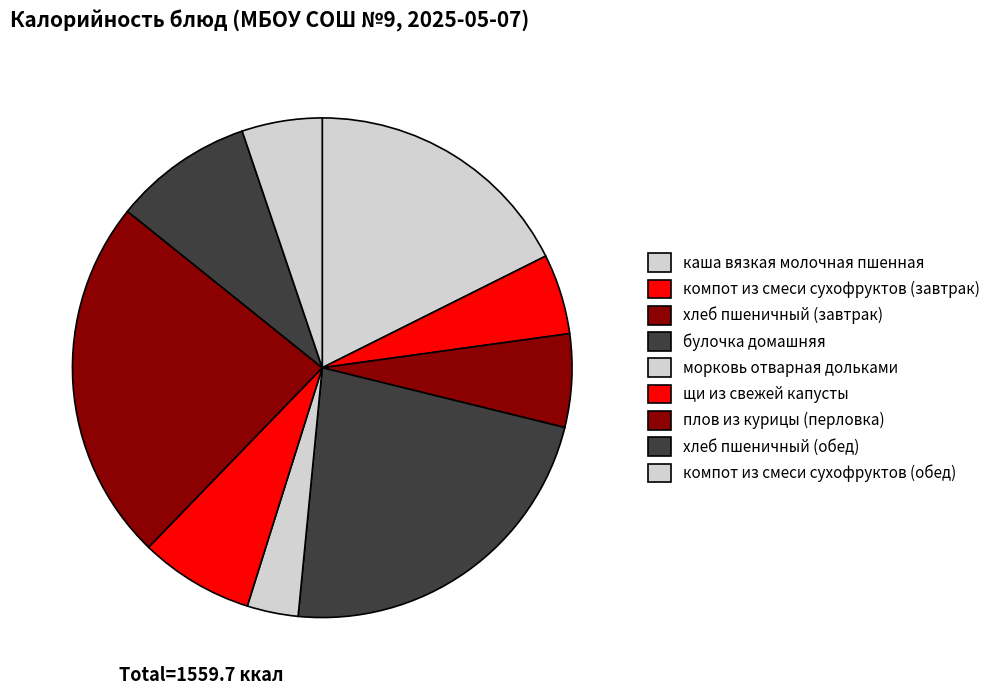

How many segments does this pie chart have?

9